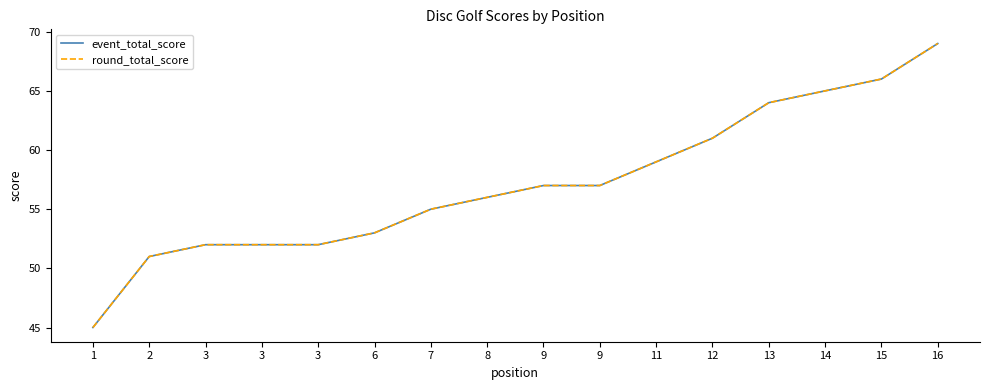

What is the difference between the event_total_score values at 12 and 9?

4